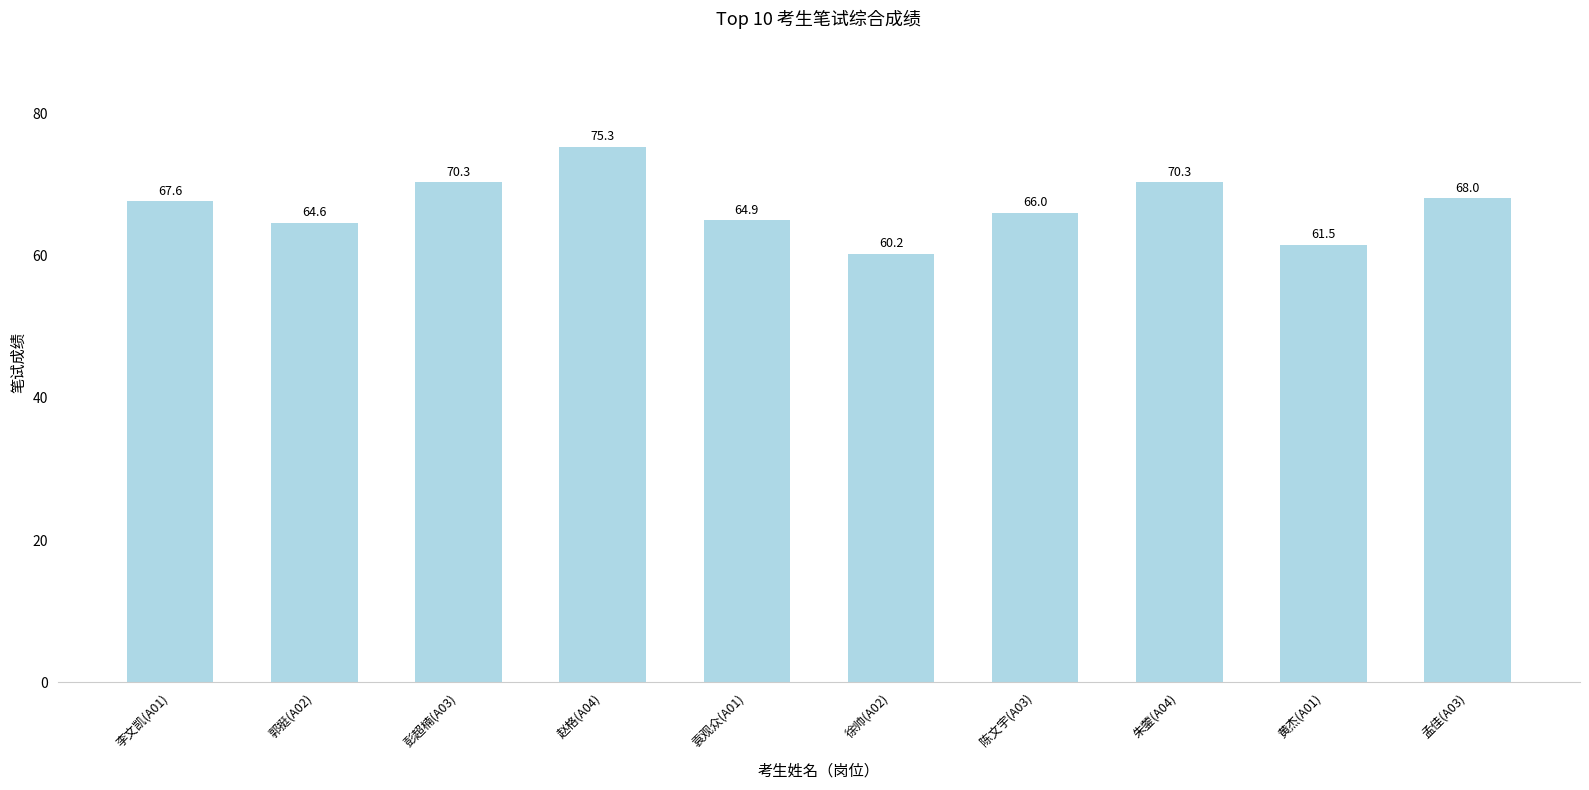

What is the value of the 5th bar from the left?

64.9